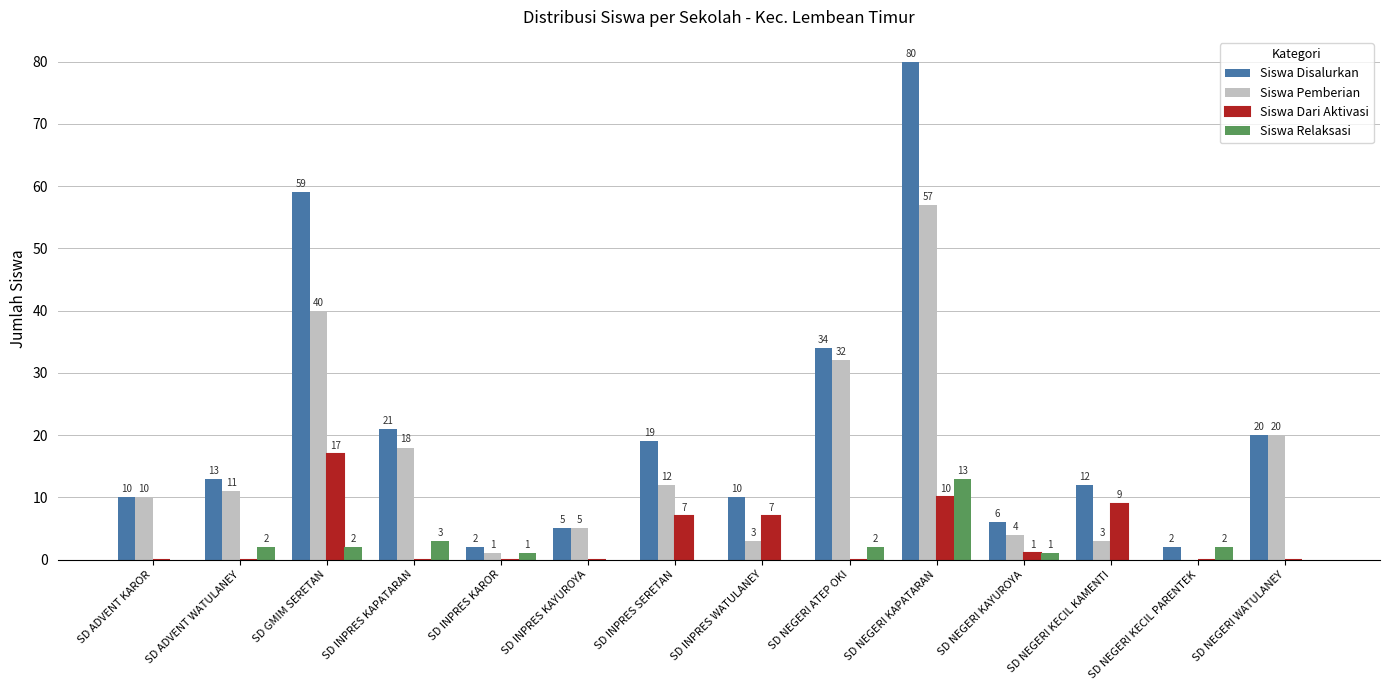

What is the sum of the Siswa Relaksasi values at SD GMIM SERETAN and SD NEGERI KAYUROYA?

3